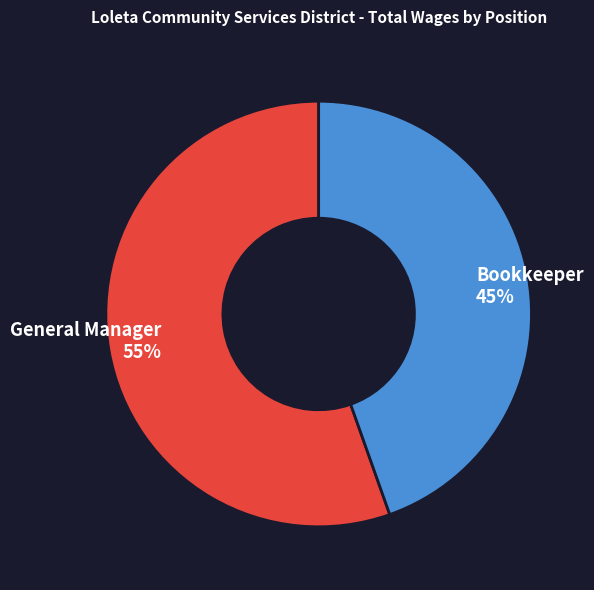

To the nearest percent, what is the average slice percentage?

50%